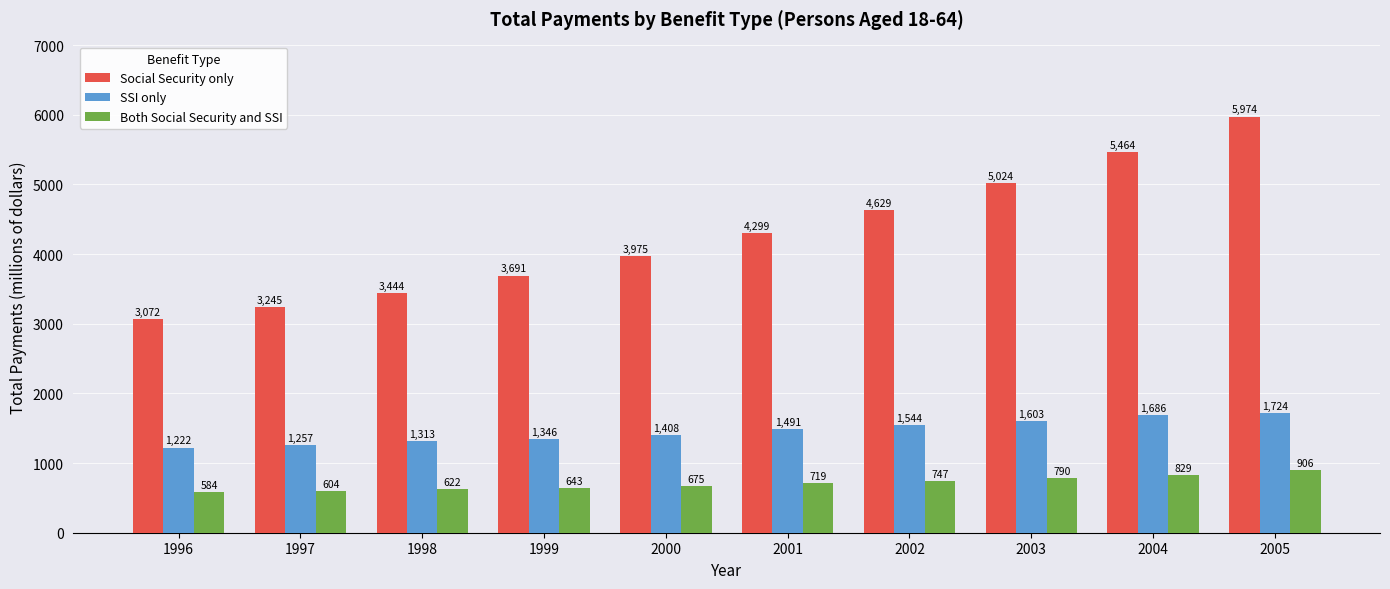

What is the value of the Both Social Security and SSI bar at the 8th from the left?

790